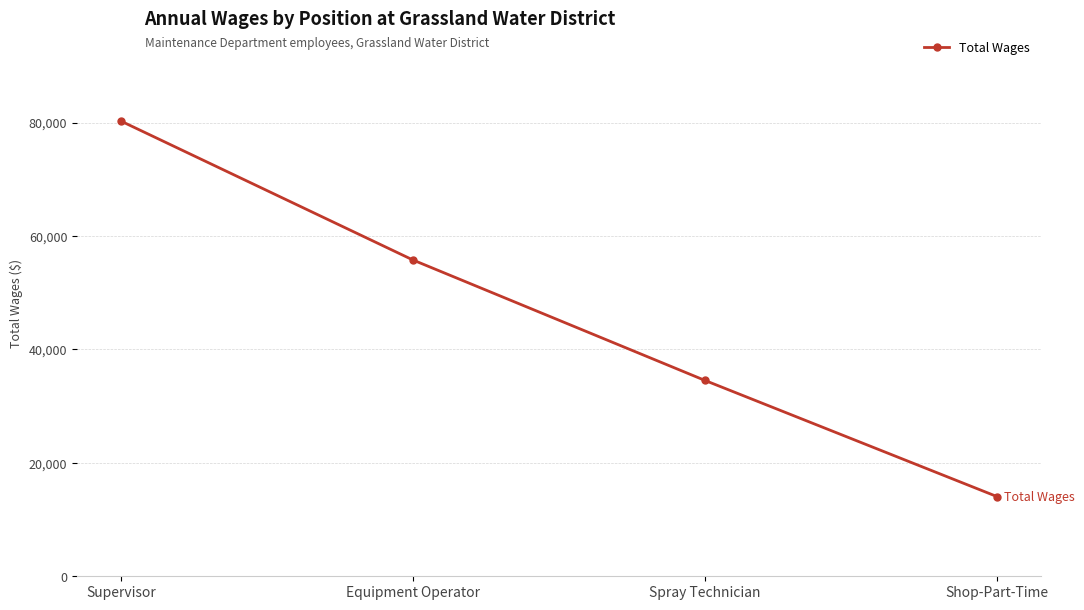

Which category has the lowest value across all series?

Shop-Part-Time